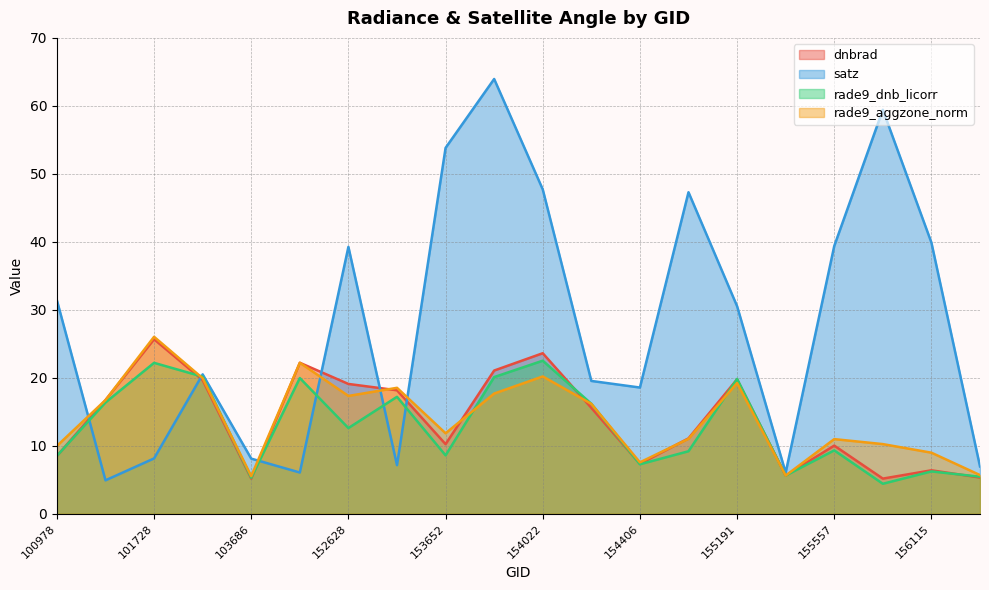

Is it true that satz equals 25.5 at 155937?

False